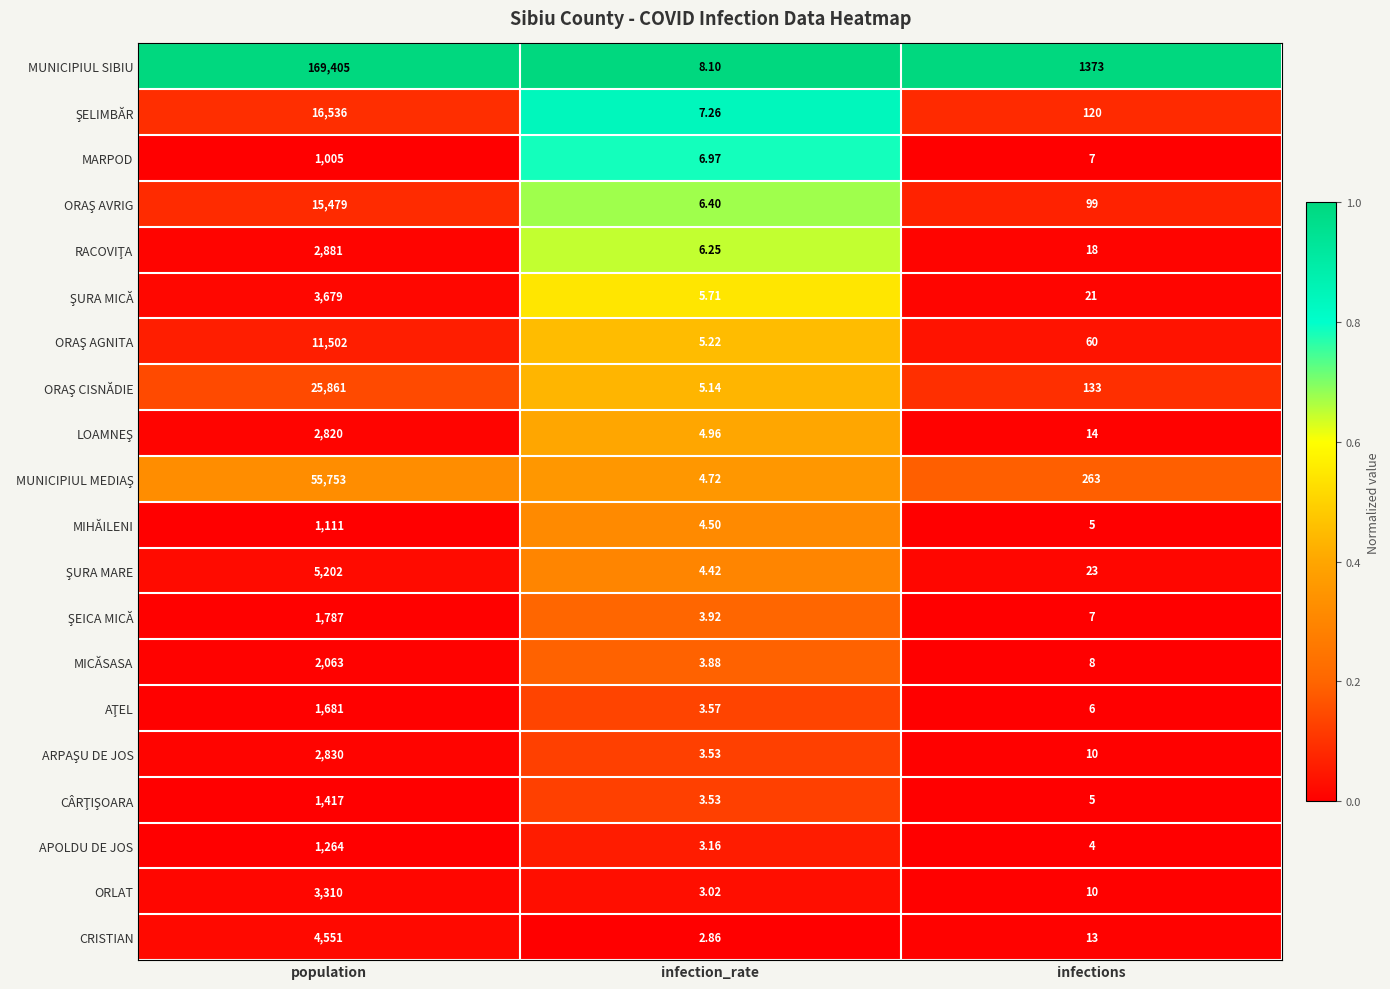

Which series has the largest total across all categories?

MUNICIPIUL SIBIU